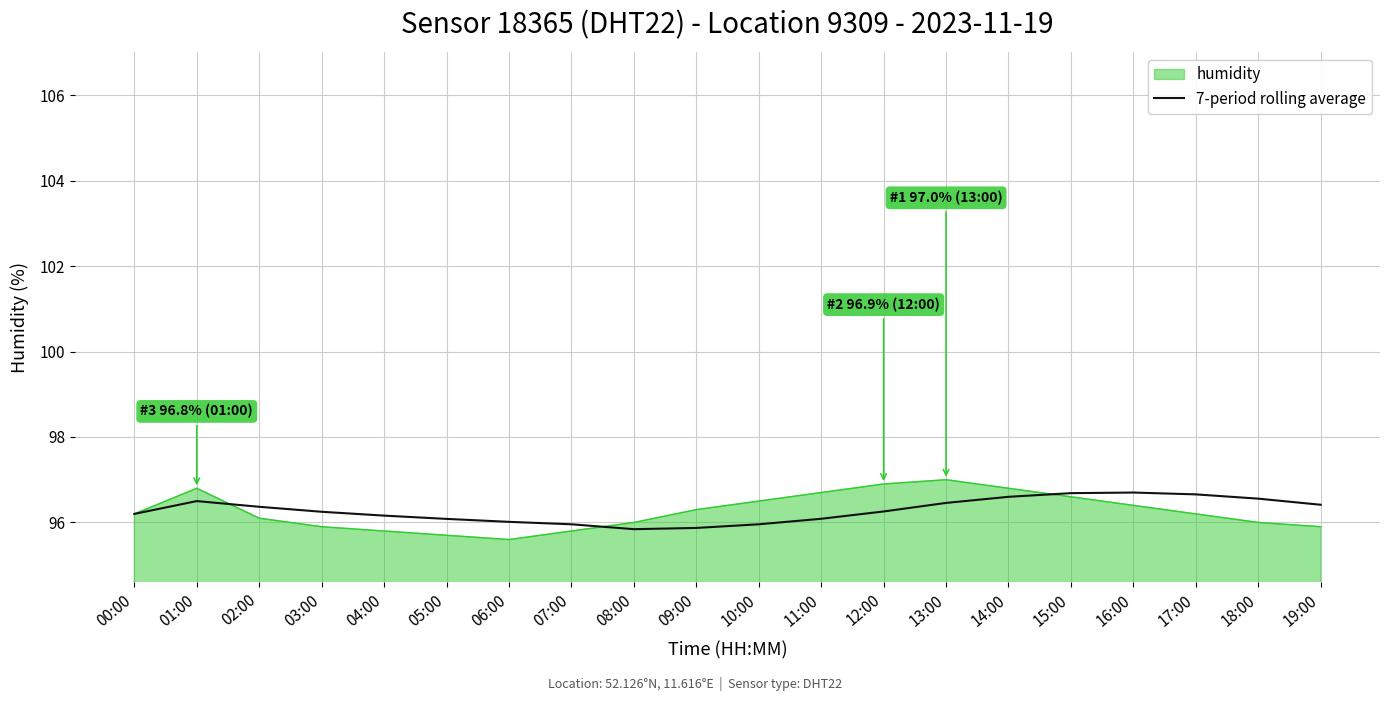

Between 14:00 and 19:00, which series saw the biggest shift?

humidity